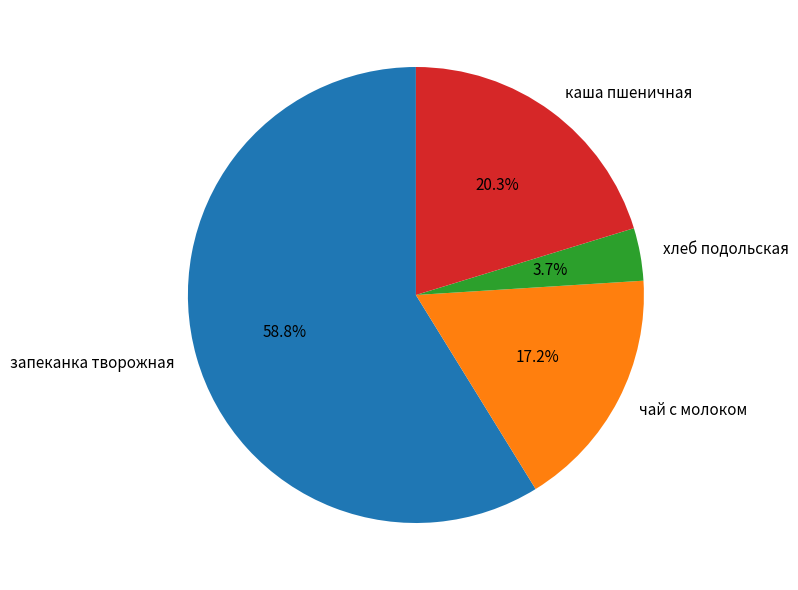

To the nearest percent, what is the combined percentage of чай с молоком and хлеб подольская?

21%